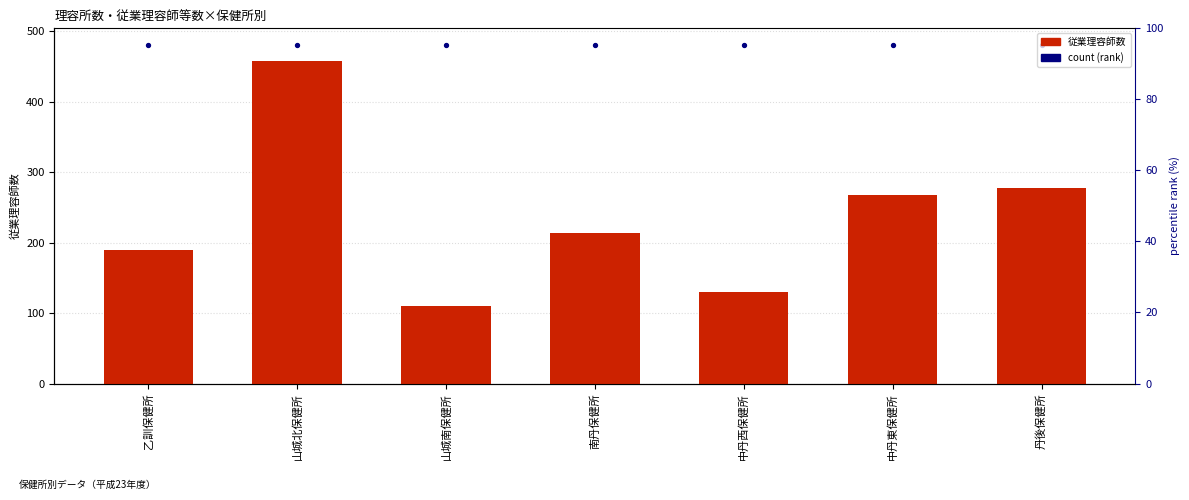

At how many categories does at least one series exceed 375?

7